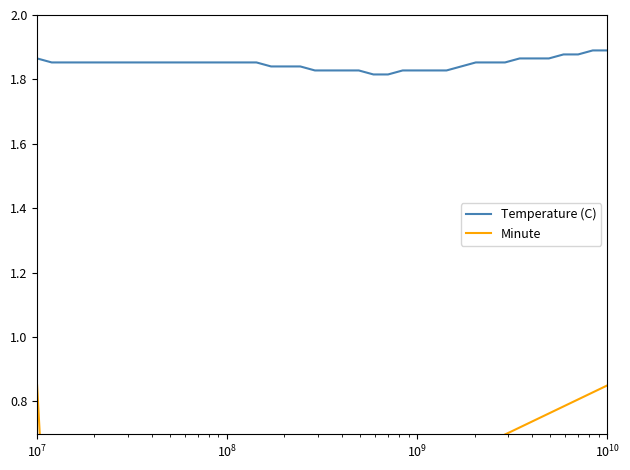

Is this an area chart (filled region under the line)?

No